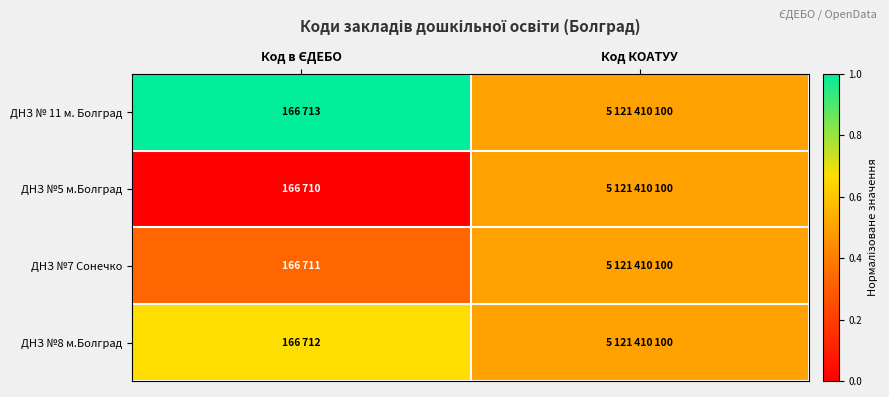

Which series has the largest total across all categories?

ДНЗ № 11 м. Болград